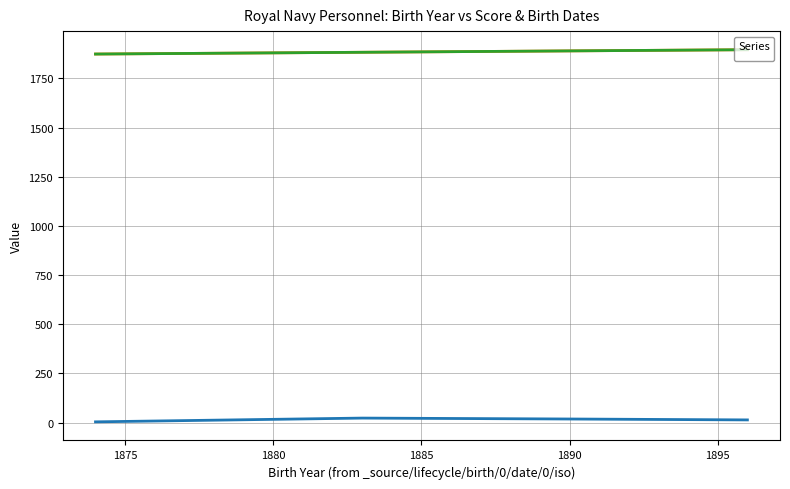

Does the chart display data point markers on the line(s)?

No